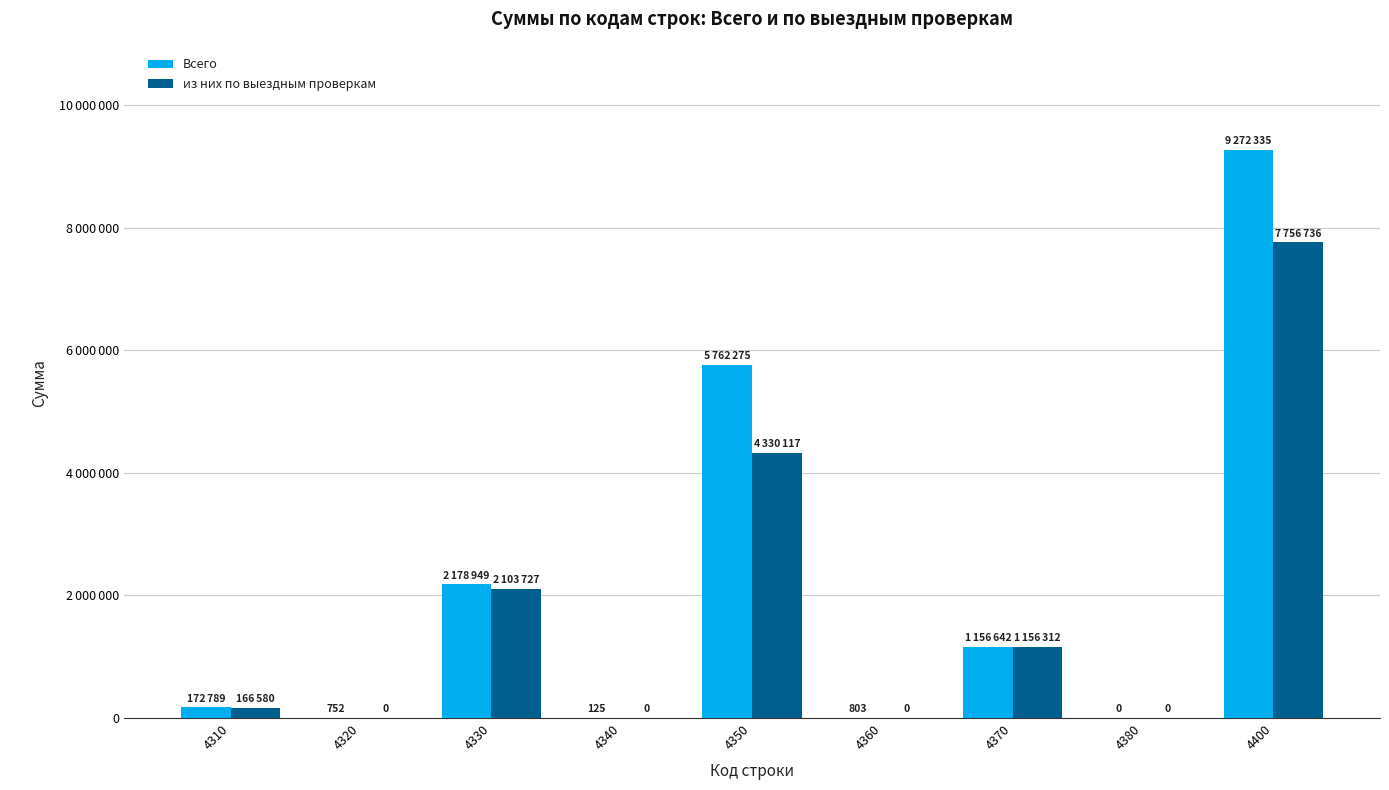

Does the chart contain stacked bars?

No